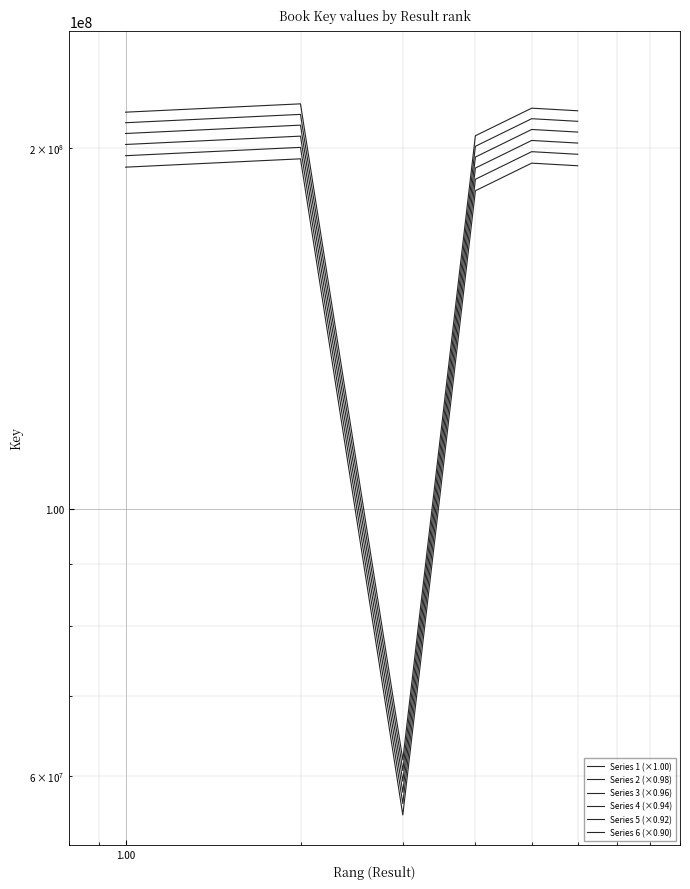

Rank the series by their maximum value, from highest to lowest.

Series 1 (×1.00), Series 2 (×0.98), Series 3 (×0.96), Series 4 (×0.94), Series 5 (×0.92), Series 6 (×0.90)